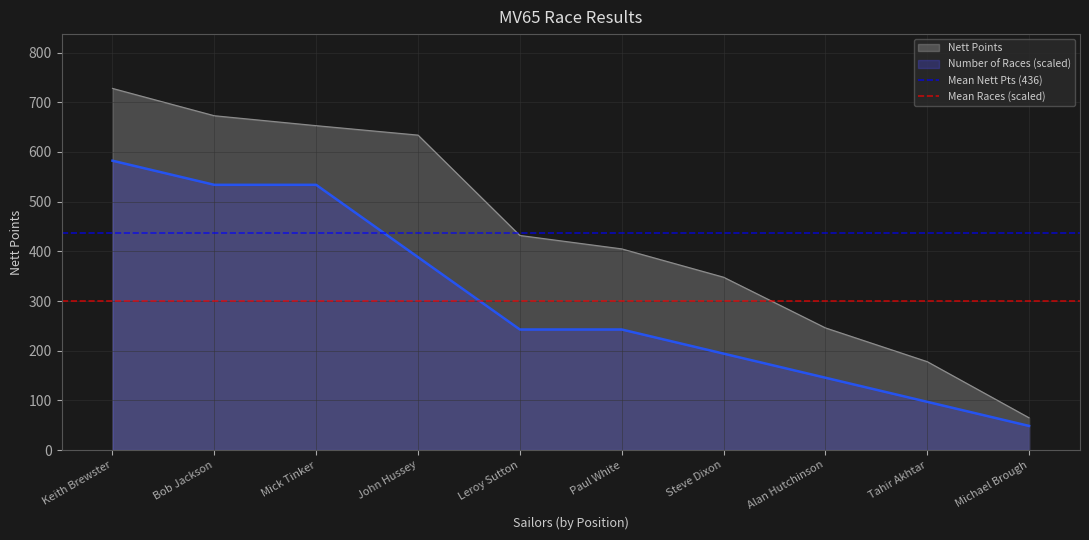

How many lines are shown in the chart?

2